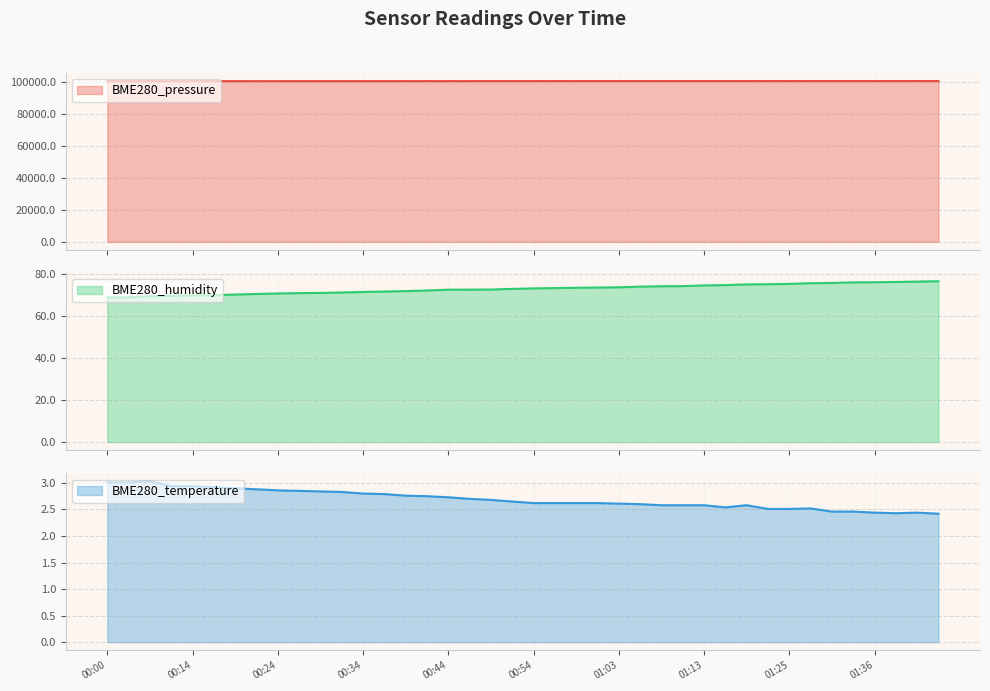

Does the chart have visible grid lines?

Yes